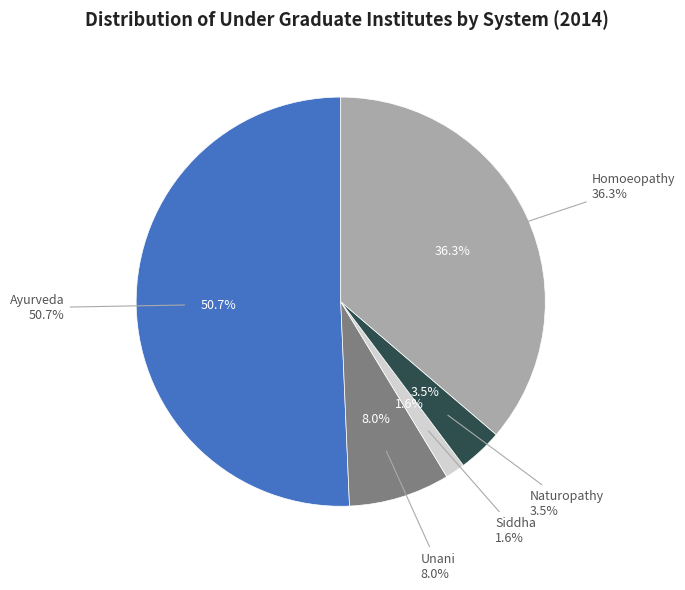

Is there a majority slice in this chart?

Yes